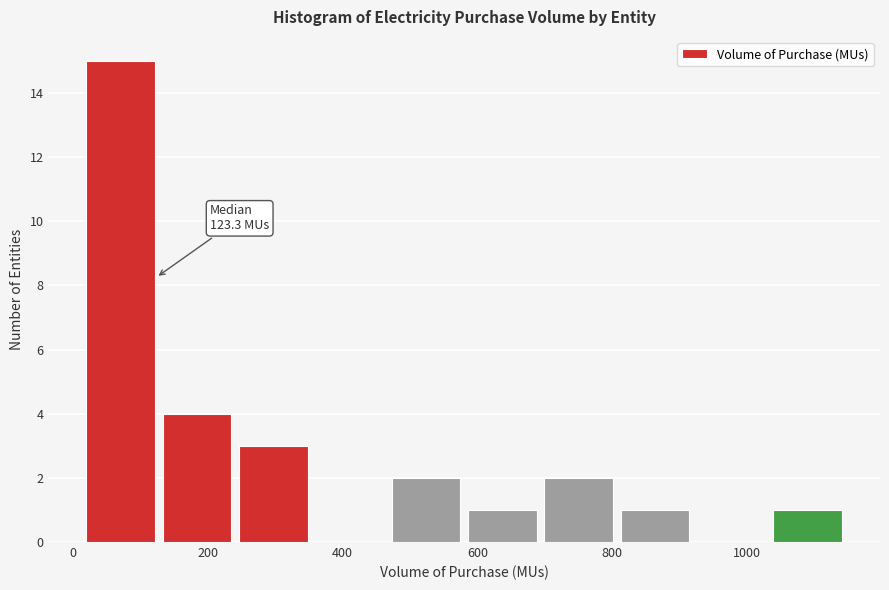

Over which range of the x-axis is the bar tallest?

20 to 140